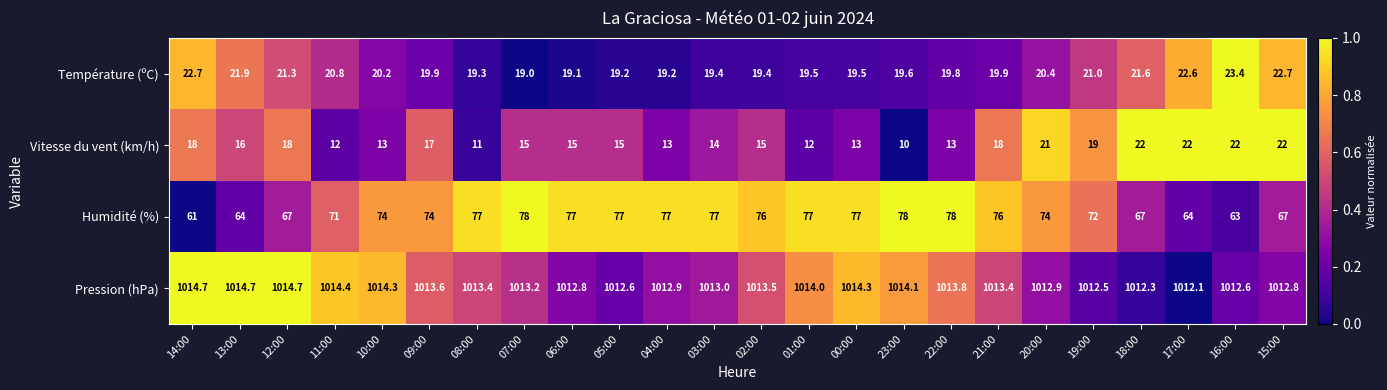

What is the sum of the Pression (hPa) values at 06:00 and 11:00?

2027.2